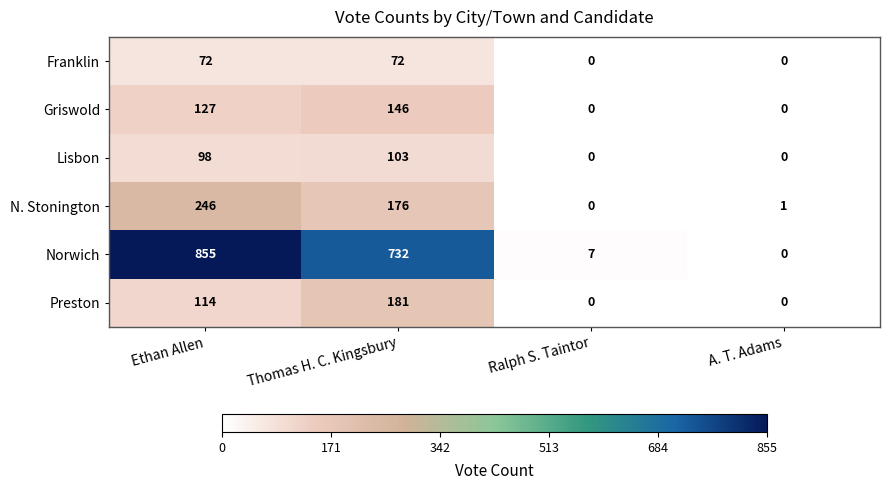

Which category has the highest value across all series?

Ethan Allen